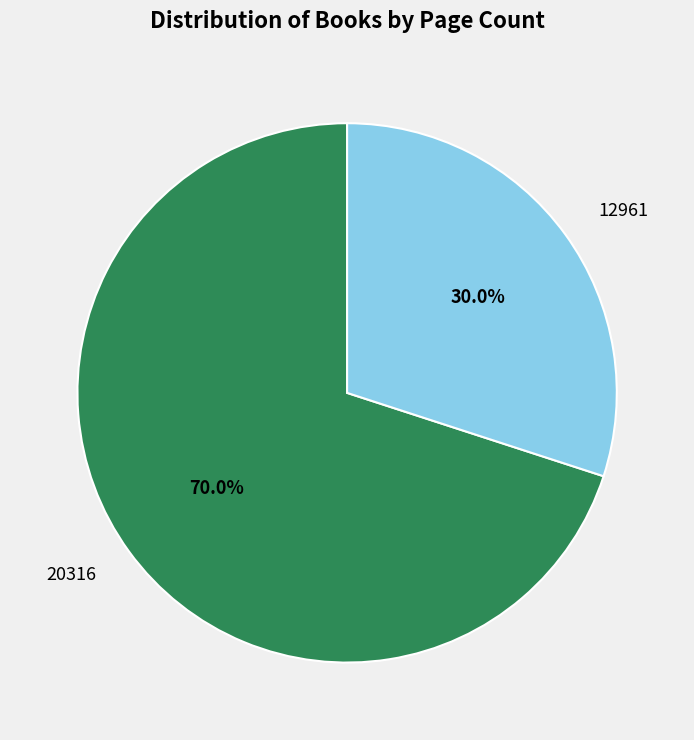

Combined, do 20316 and 12961 account for over 50%?

Yes